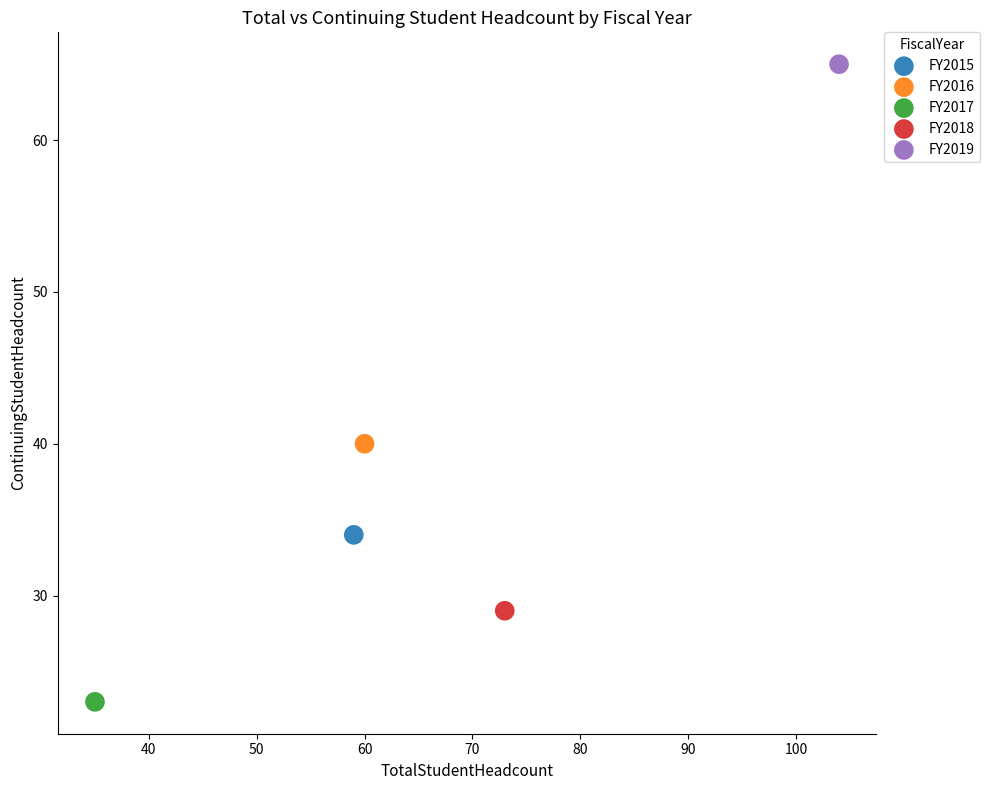

What are all the series names shown in the legend?

FY2015, FY2016, FY2017, FY2018, FY2019